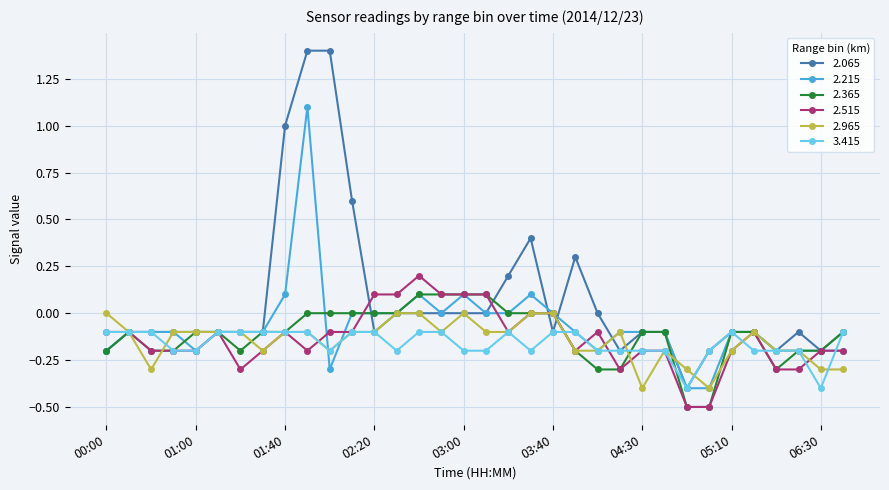

How many series are shown in this chart?

6